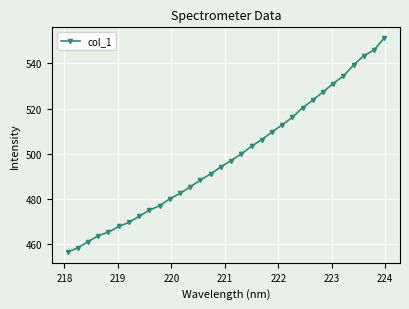

What is the difference between the second highest and minimum values?

89.5